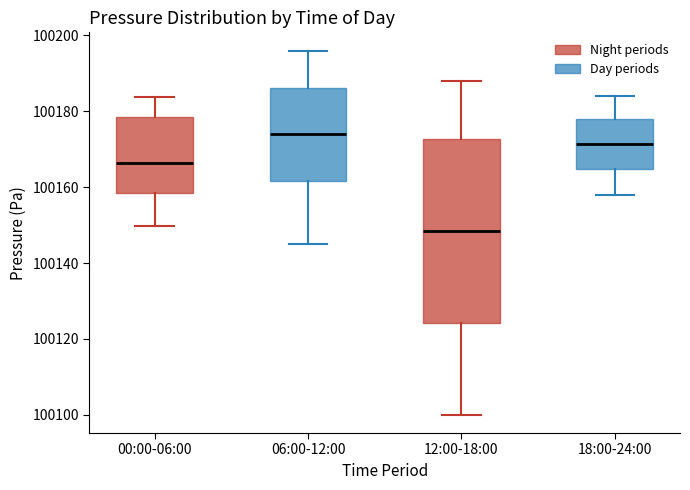

Which box has the lowest median line?

12:00-18:00